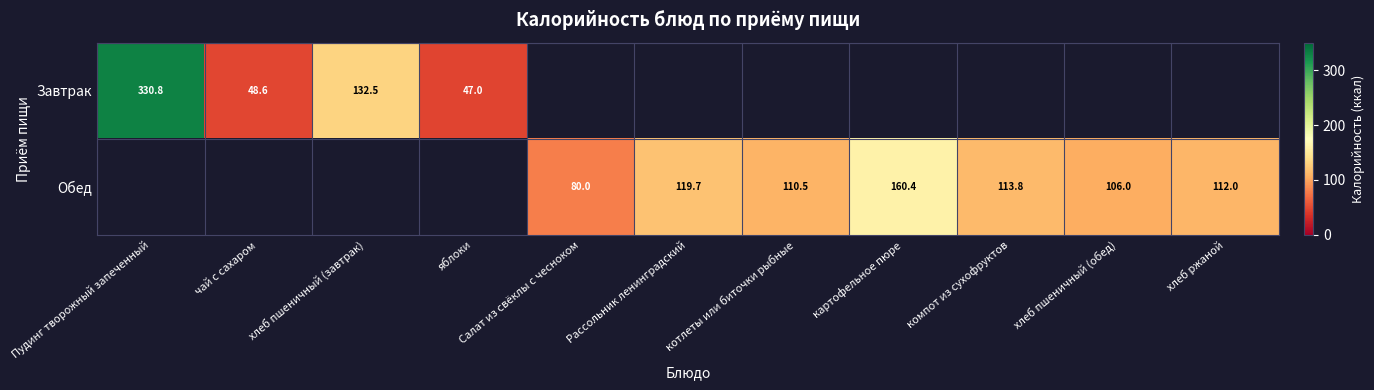

What is the minimum value for Завтрак?

47.0